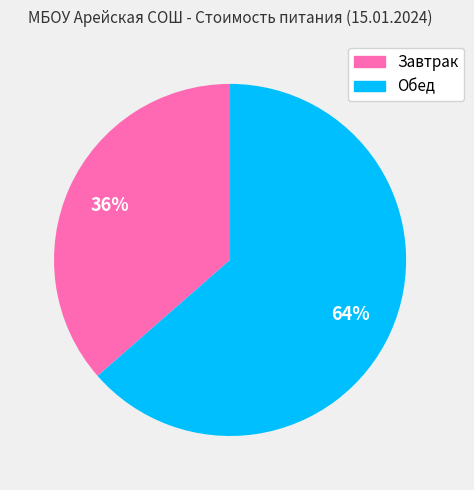

Combined, do Обед and Завтрак account for over 50%?

Yes